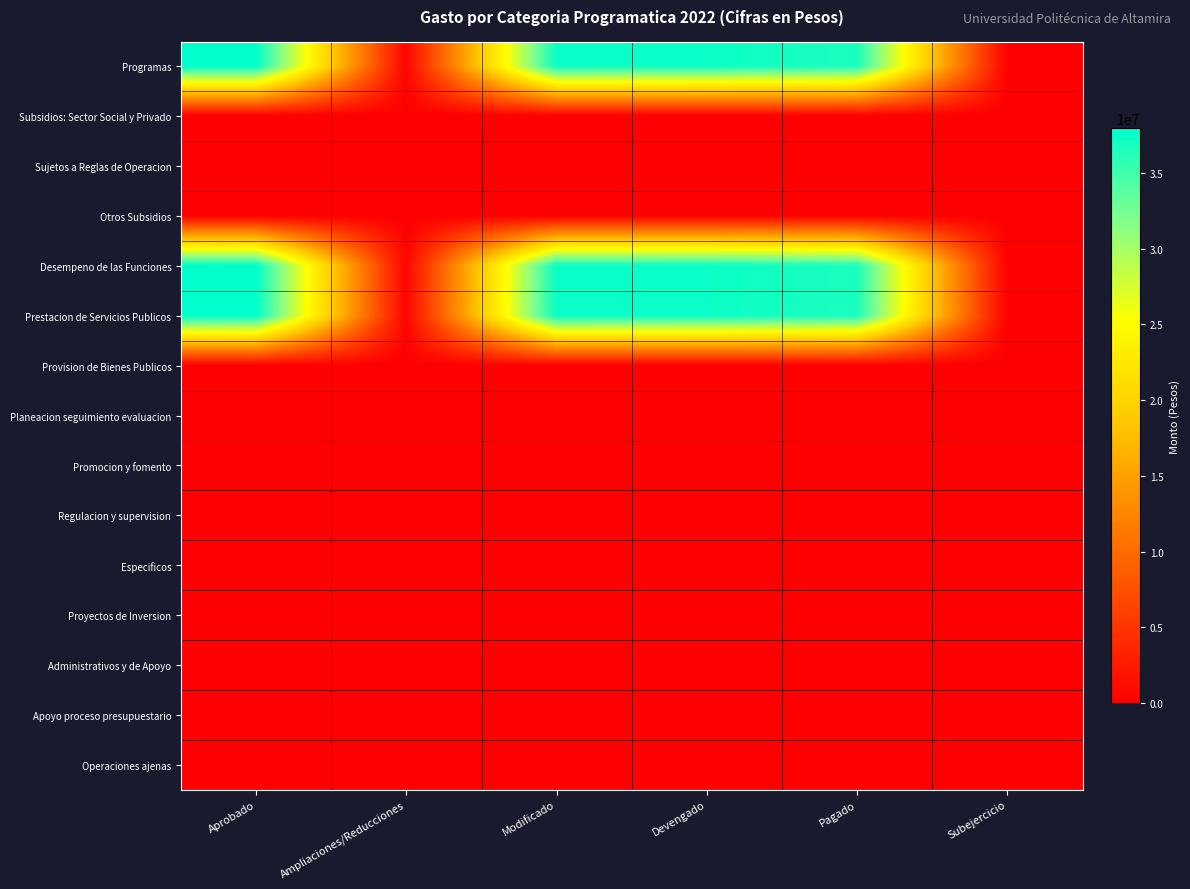

At Pagado, list the series in order from smallest to largest.

Subsidios: Sector Social y Privado, Sujetos a Reglas de Operacion, Otros Subsidios, Provision de Bienes Publicos, Planeacion seguimiento evaluacion, Promocion y fomento, Regulacion y supervision, Especificos, Proyectos de Inversion, Administrativos y de Apoyo, Apoyo proceso presupuestario, Operaciones ajenas, Programas, Desempeno de las Funciones, Prestacion de Servicios Publicos